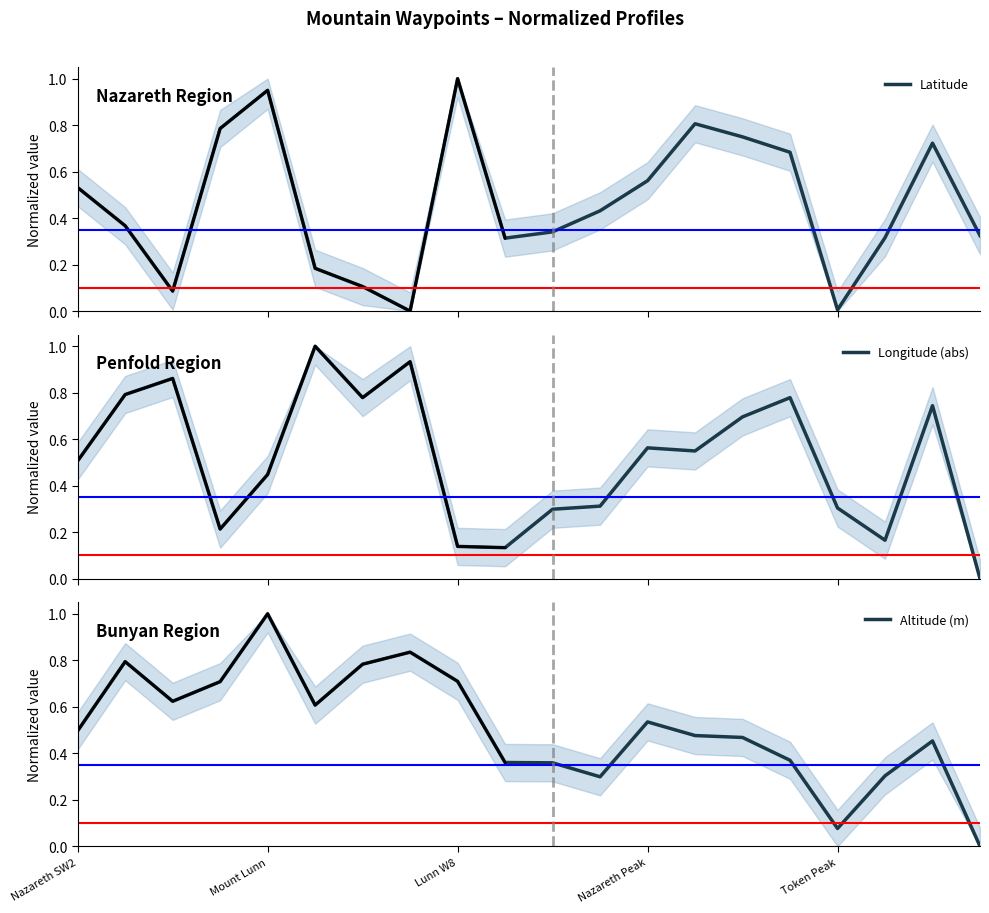

True or false: Altitude (m) and Latitude intersect in this chart.

True